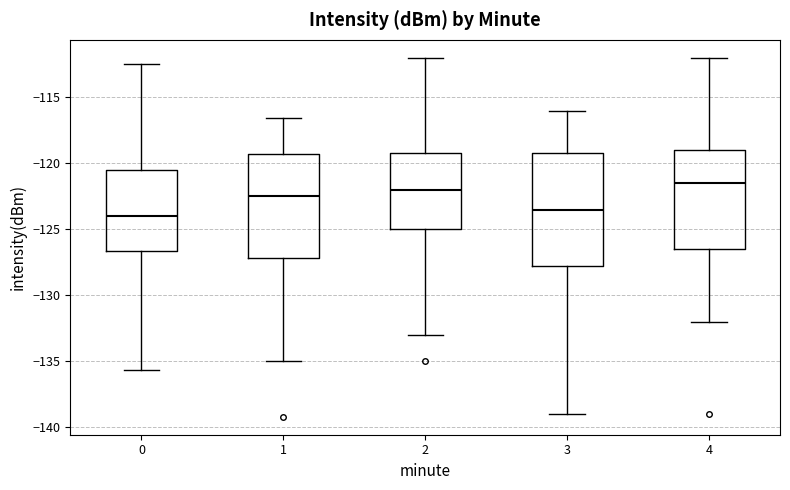

Reading left to right, transcribe this box plot: for each box, give where its median line is, the range the box spans, and where its two whiskers end, as read against the y-axis. The values are not printed on the chart, so give them approximately, as read against the axis.

0: median -124.0, box -126.5 to -120.5, whiskers -135.5 to -112.5
1: median -122.5, box -127.0 to -119.5, whiskers -135.0 to -116.5
2: median -122.0, box -125.0 to -119.0, whiskers -133.0 to -112.0
3: median -123.5, box -127.5 to -119.0, whiskers -139.0 to -116.0
4: median -121.5, box -126.5 to -119.0, whiskers -132.0 to -112.0